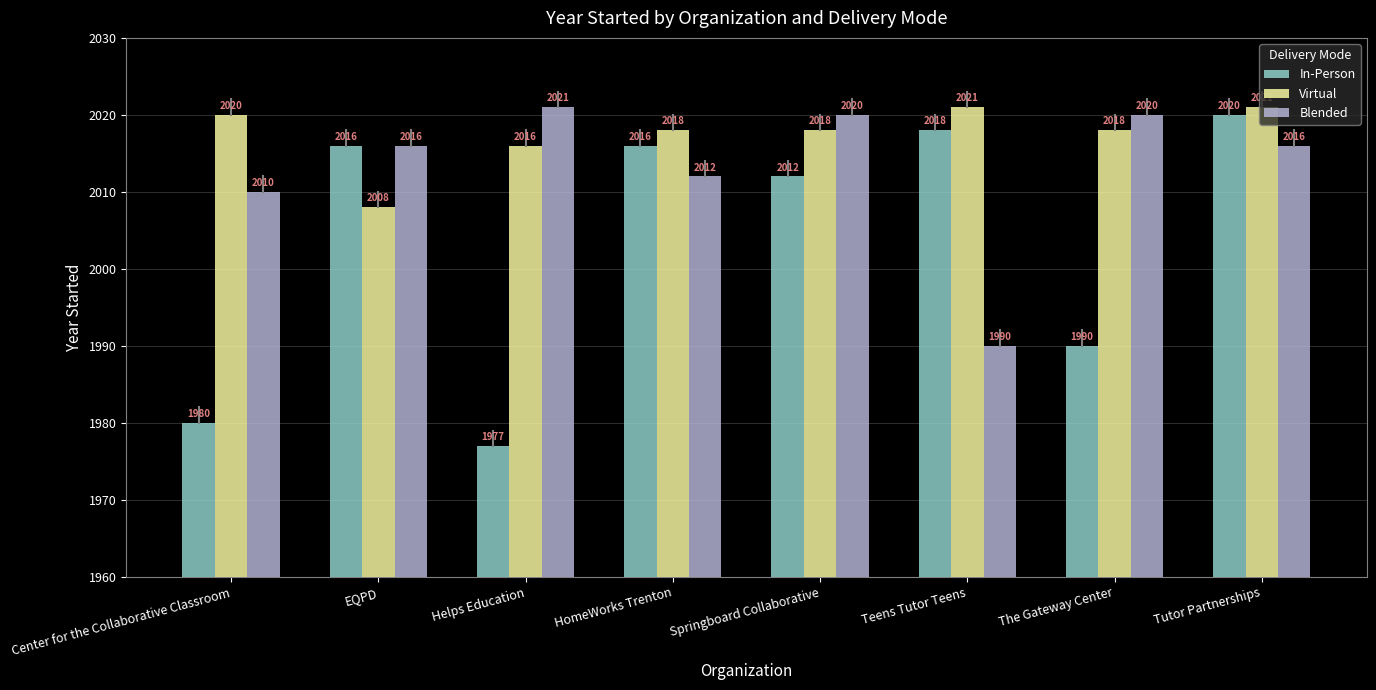

Rank the series at Teens Tutor Teens from highest to lowest value.

Virtual, In-Person, Blended